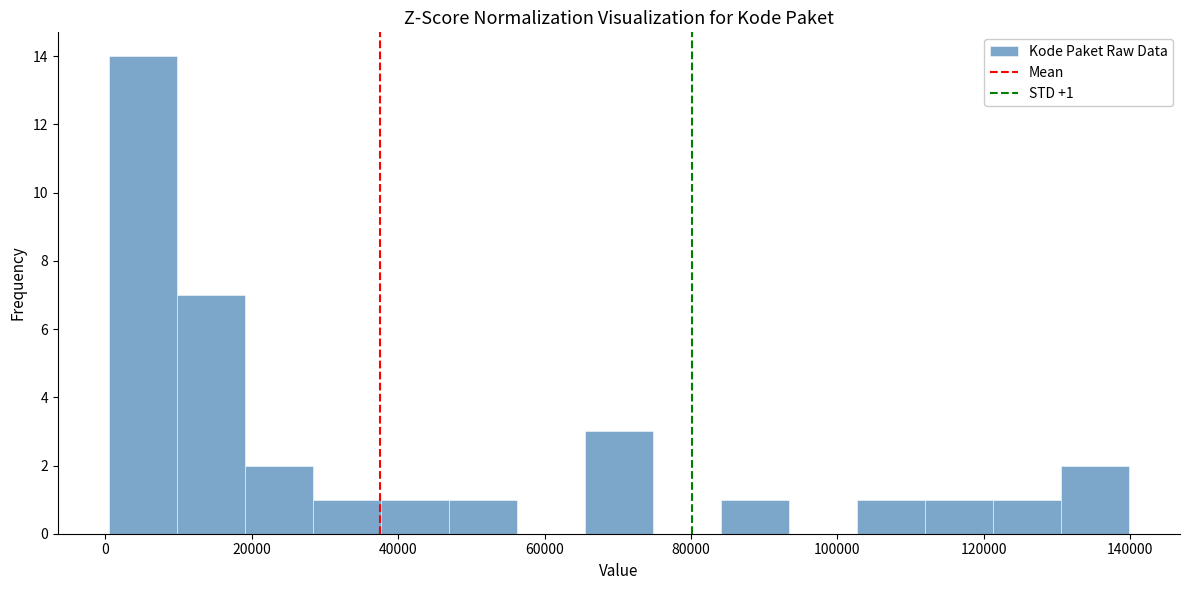

Which range on the x-axis has the tallest bar?

0 to 10000